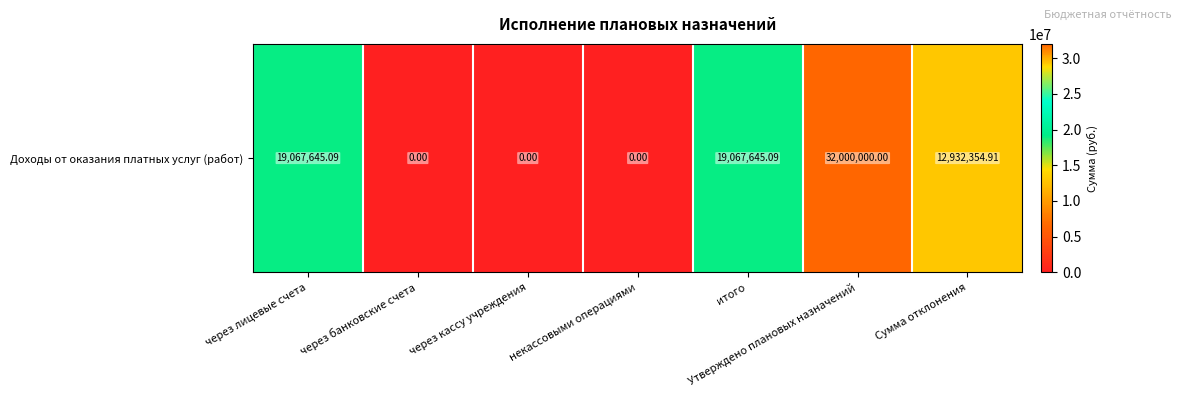

What is the sum of all values?

83067645.1